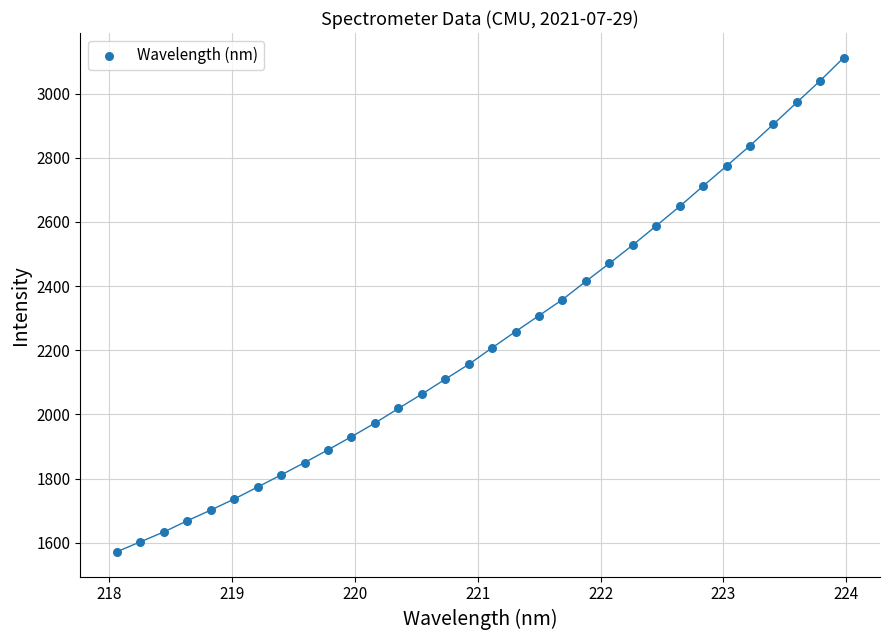

What is the range of Y values (max minus min)?

1539.8